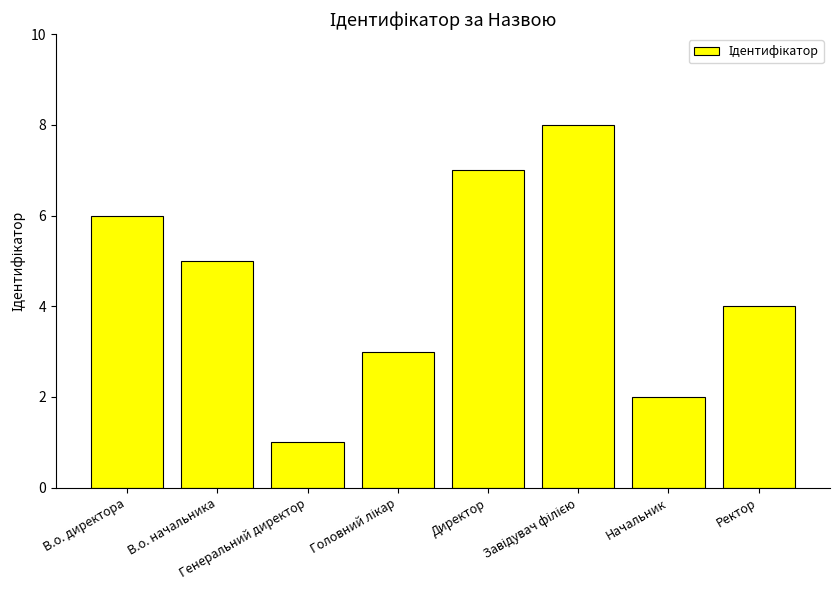

What is the difference between the second highest and second lowest values?

5